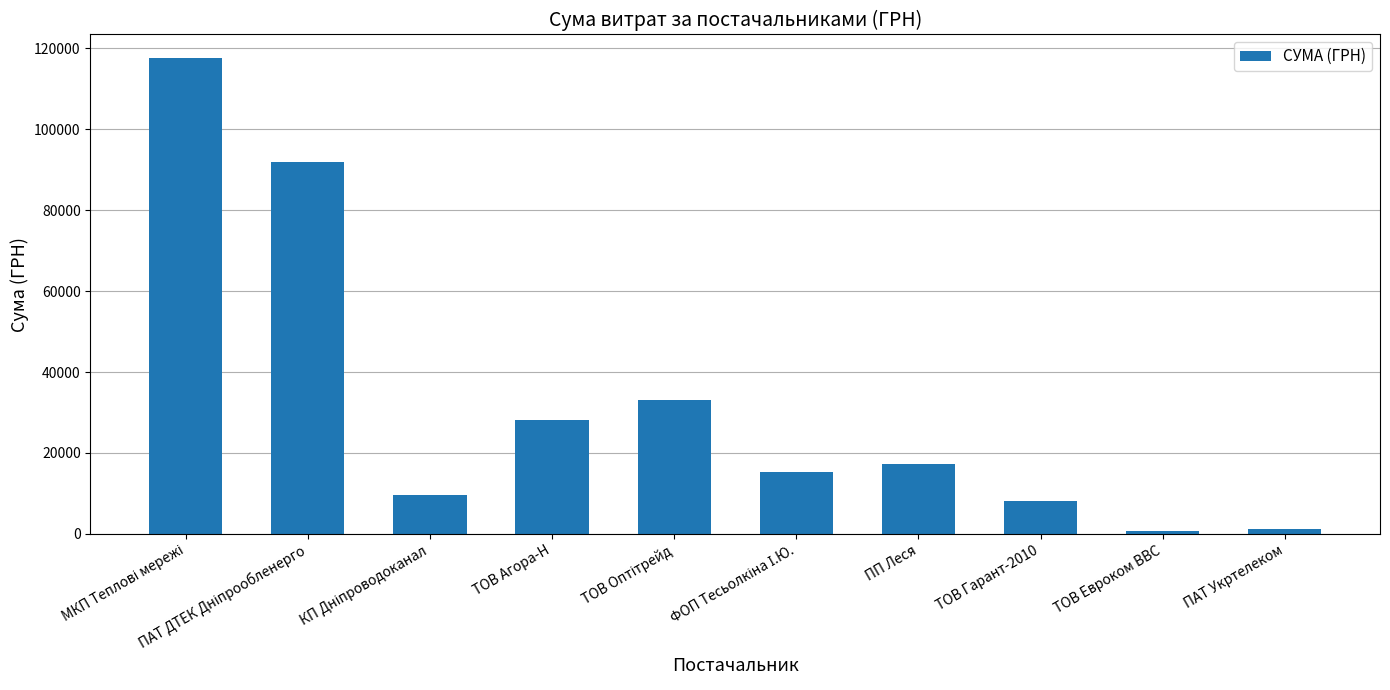

What is the difference between the maximum and minimum values?

116845.2